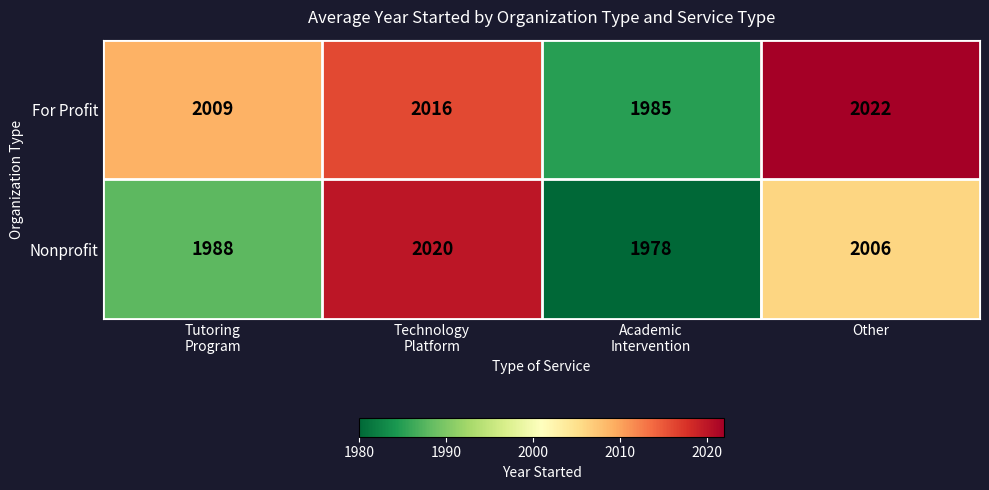

What is the minimum value shown in the chart?

1978